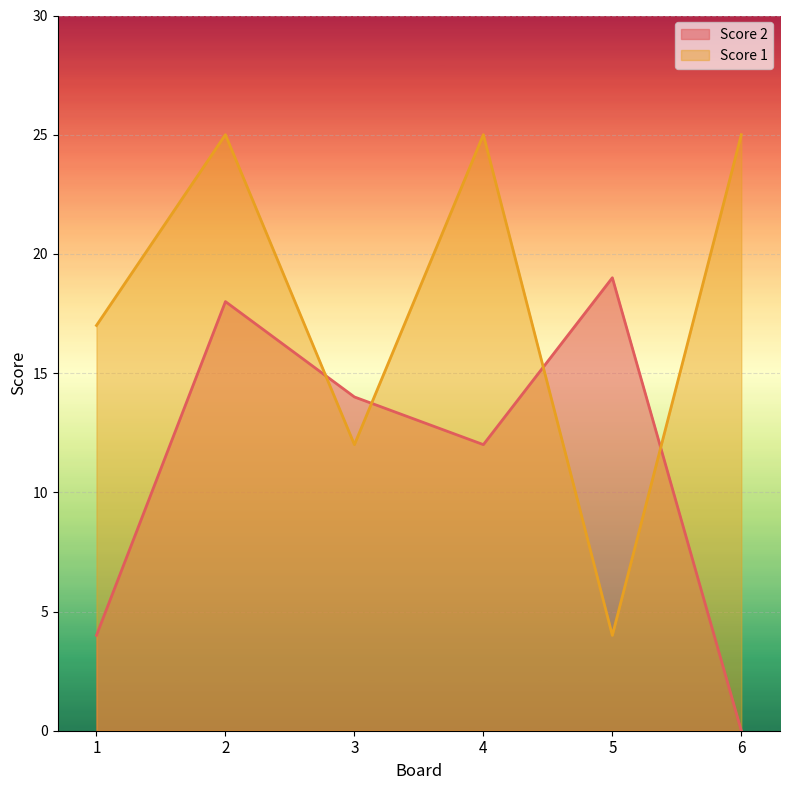

Reading left to right, what are all the values shown in this chart?

Score 2: 1=4	2=18	3=14	4=12	5=19	6=0
Score 1: 1=17	2=25	3=12	4=25	5=4	6=25